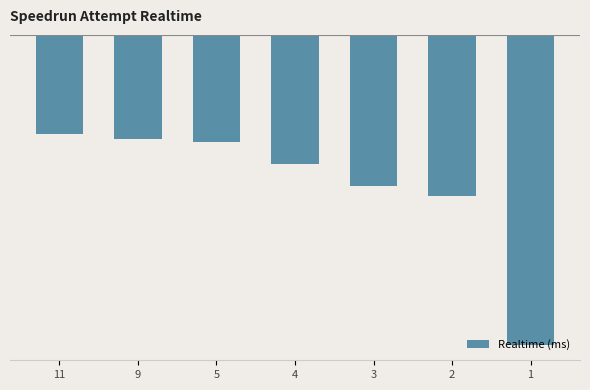

Are the bars horizontal?

No